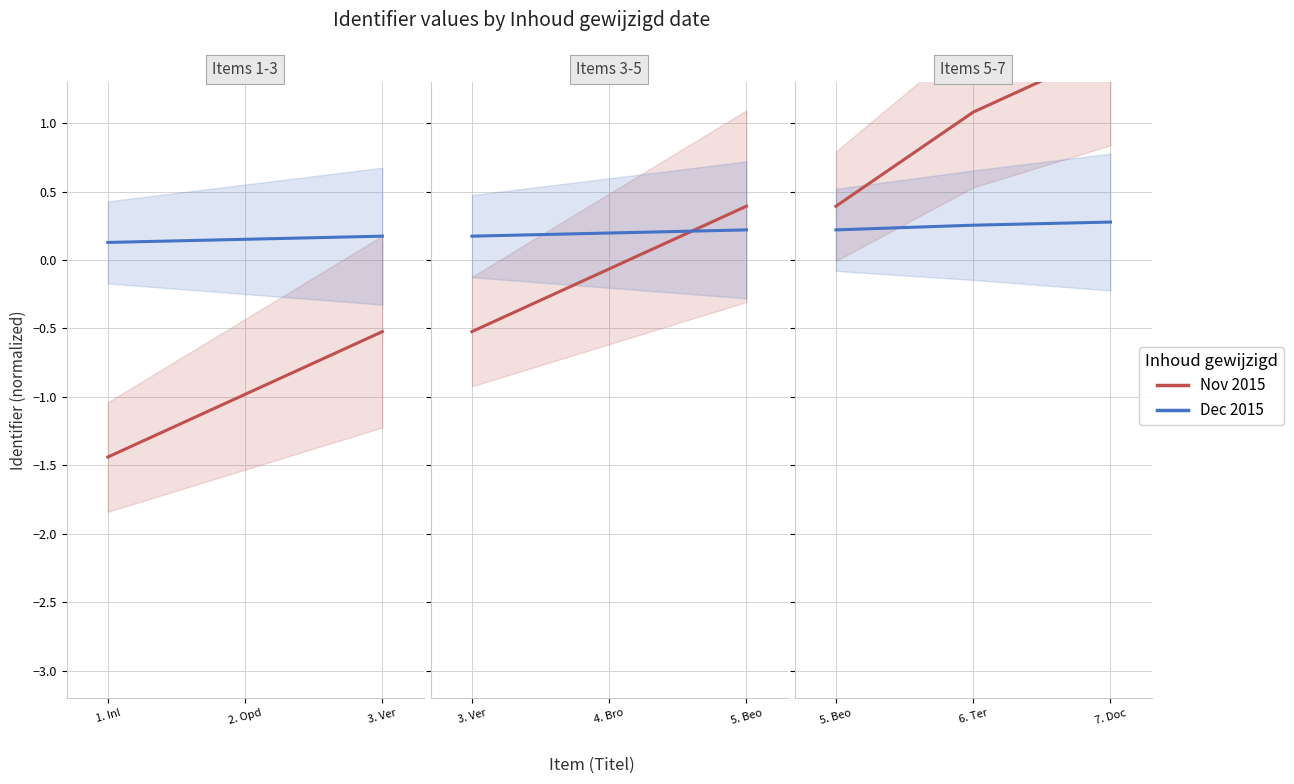

True or false: Inhoud gewijzigd nov has a value of 0.7 at 7. Doc.

False